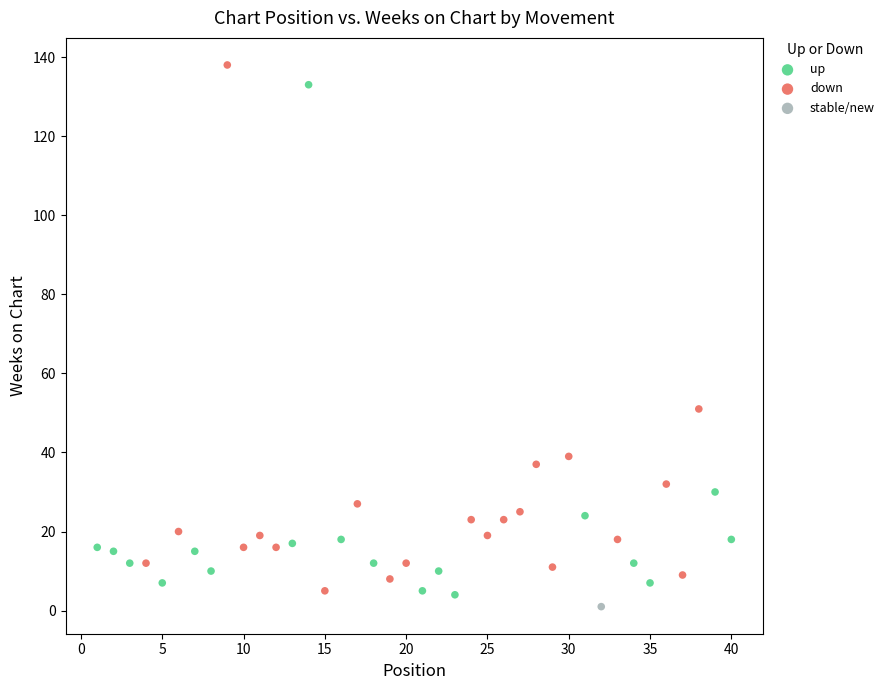

What are all the series names shown in the legend?

up, down, stable/new